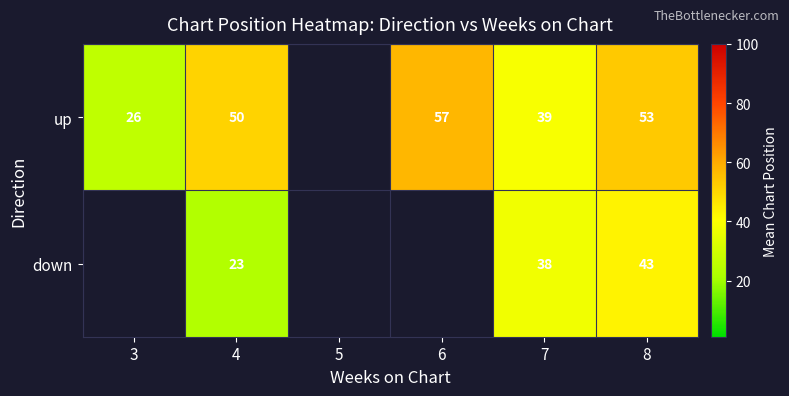

What is the difference between the highest and lowest values at 4?

27